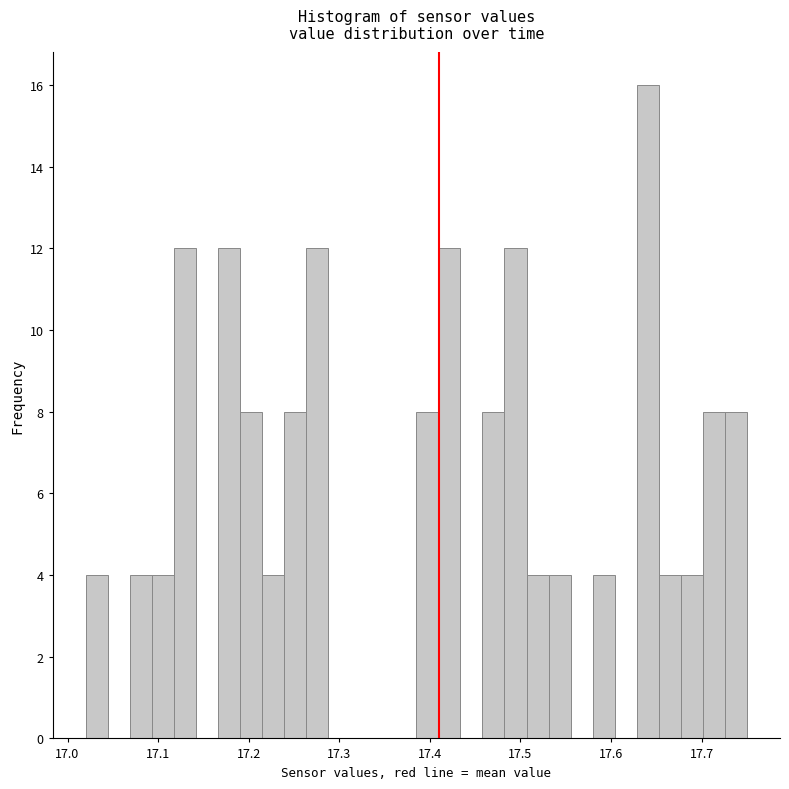

Read against the x-axis, roughly where is the centre of the tallest bar?

17.64